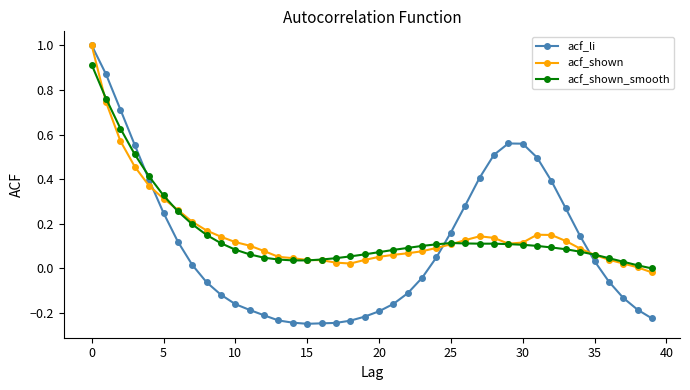

Which series has the largest range (max minus min)?

acf_li